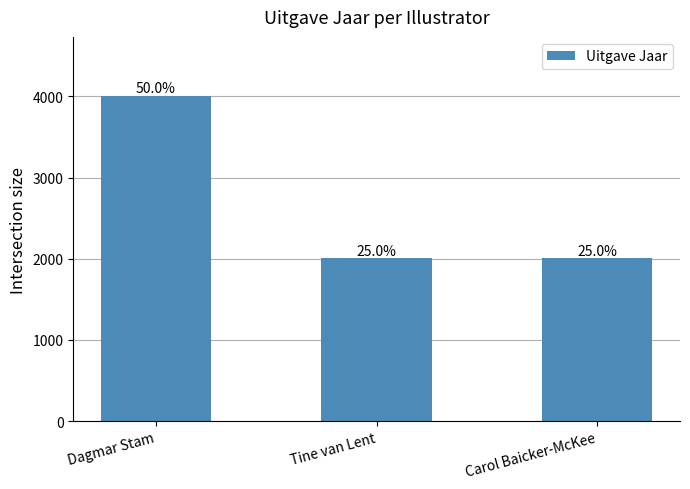

Does the chart contain any negative values?

No